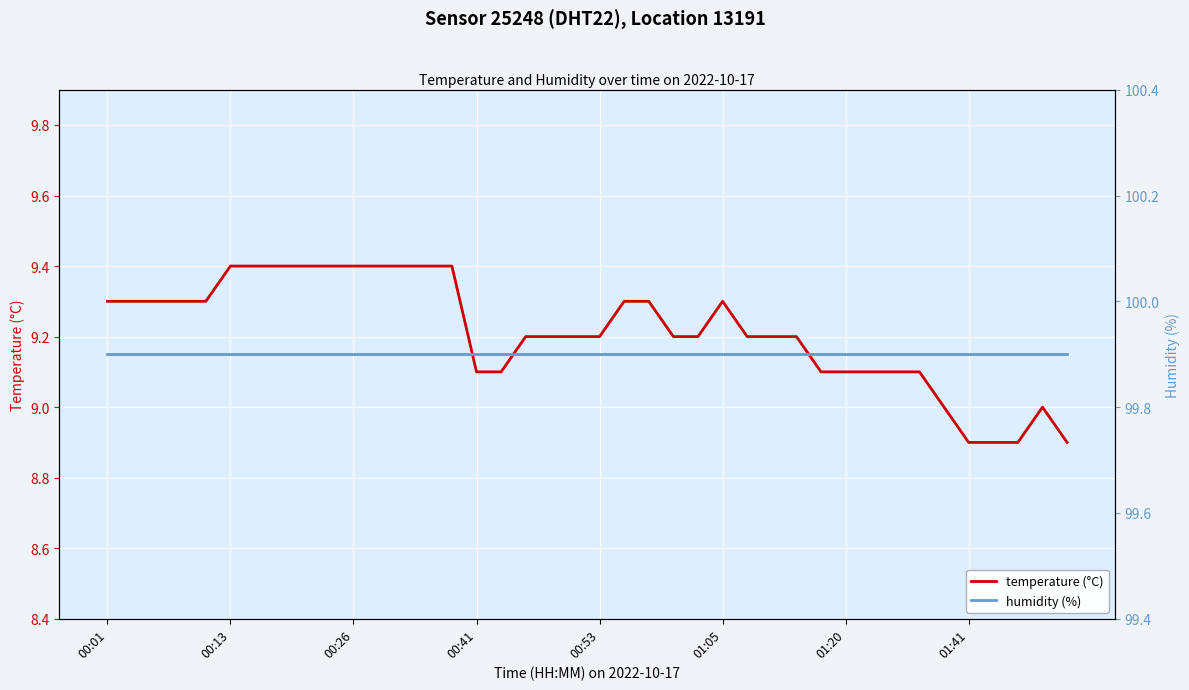

True or false: humidity (%) and temperature (°C) cross at least once.

False